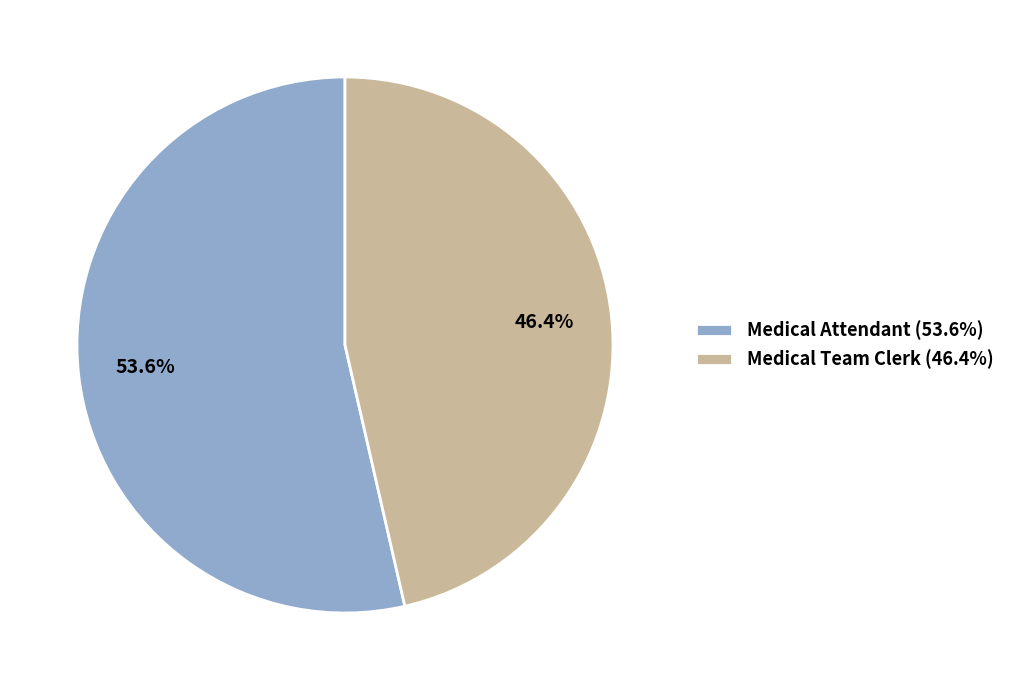

What is the smallest slice in the pie chart?

Medical Team Clerk